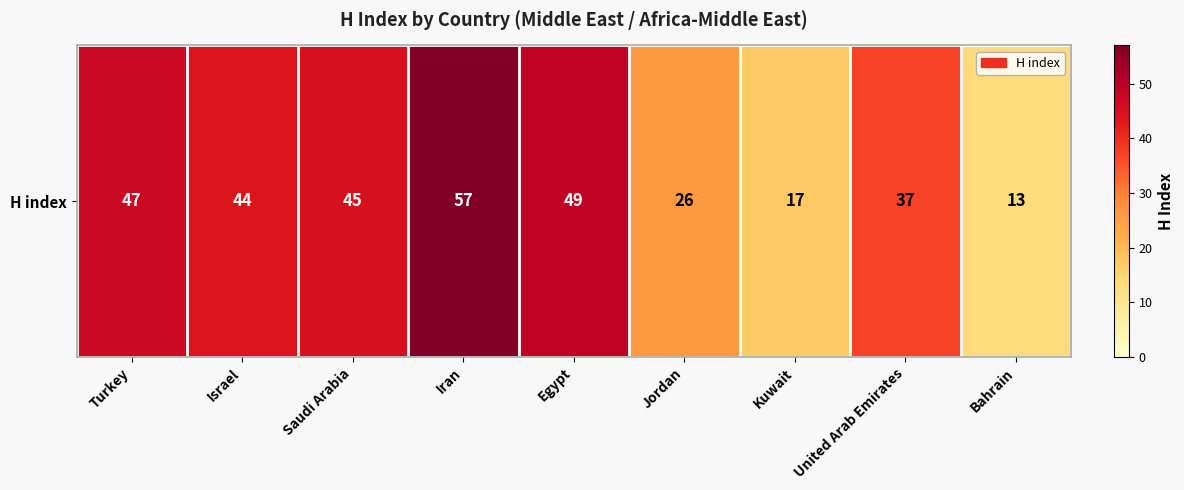

How many series are shown in this chart?

1